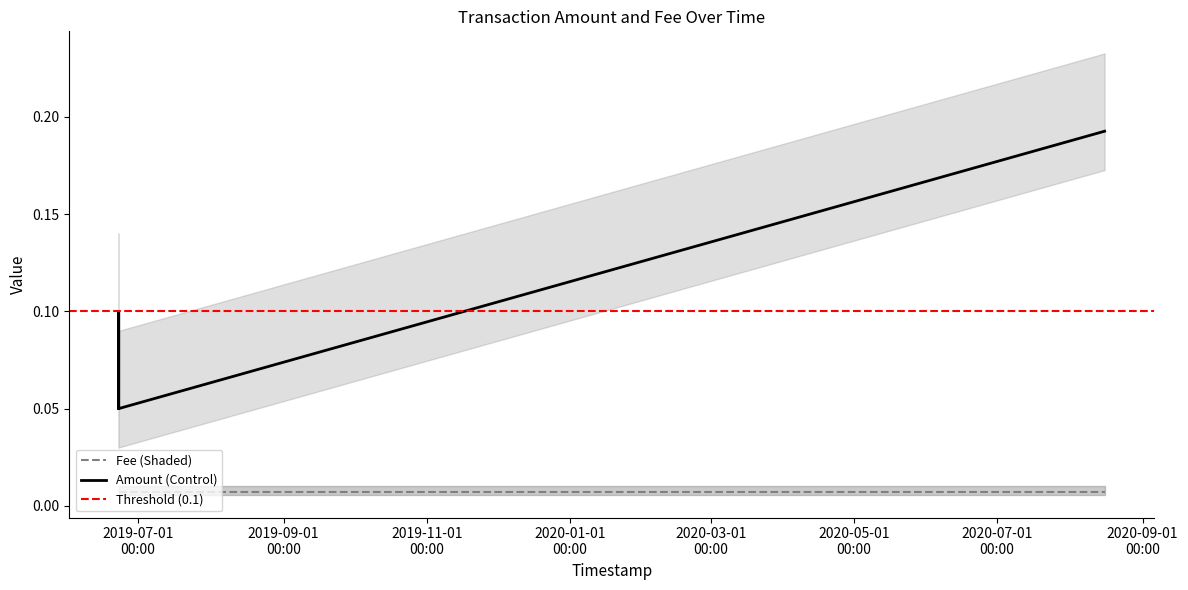

True or false: the data shows 0.1 at 2020-08-15 18:58:43.

False